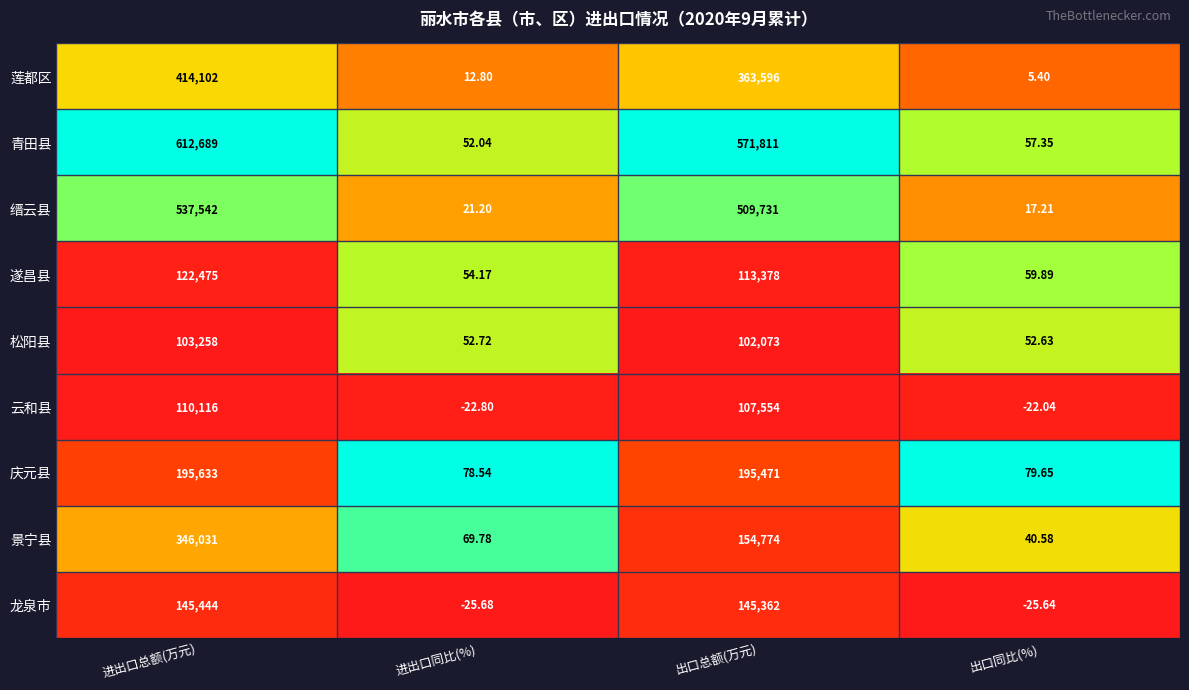

At which category is the sum across all series the highest?

进出口总额(万元)